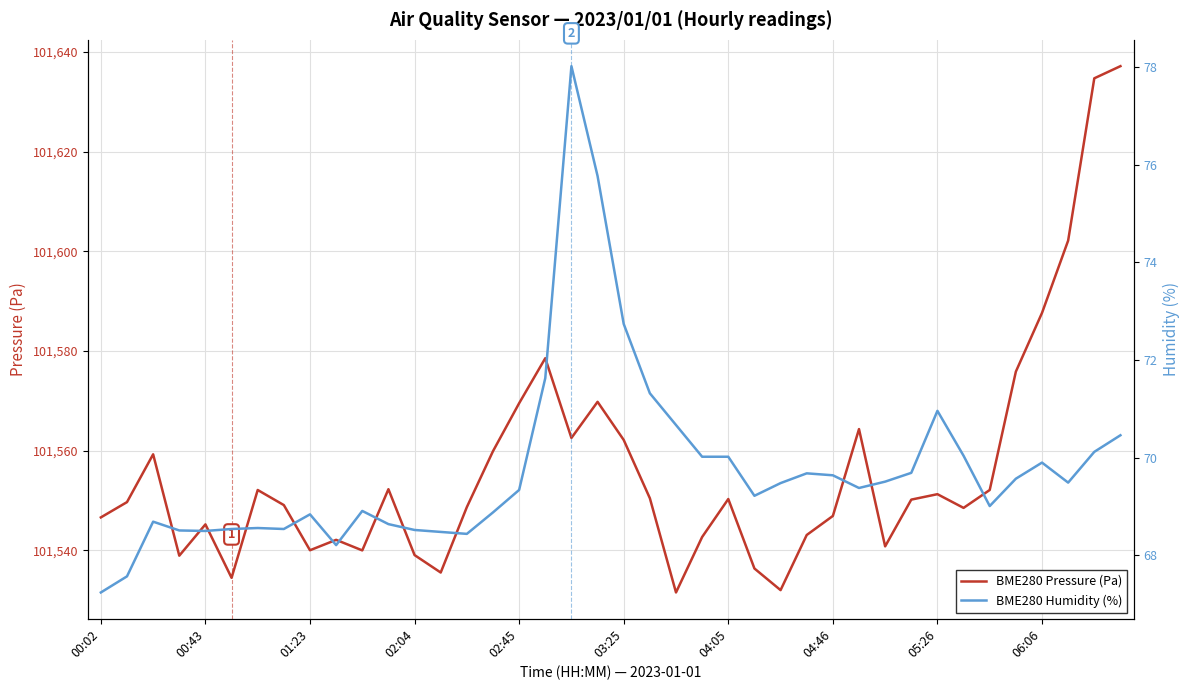

True or false: BME280 Pressure (Pa) has a value of 45595.3 at 02:45.

False